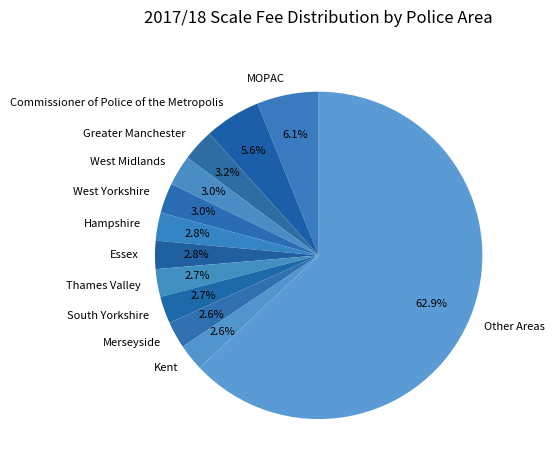

Combined, do Commissioner of Police of the Metropolis and Other Areas account for over 50%?

Yes